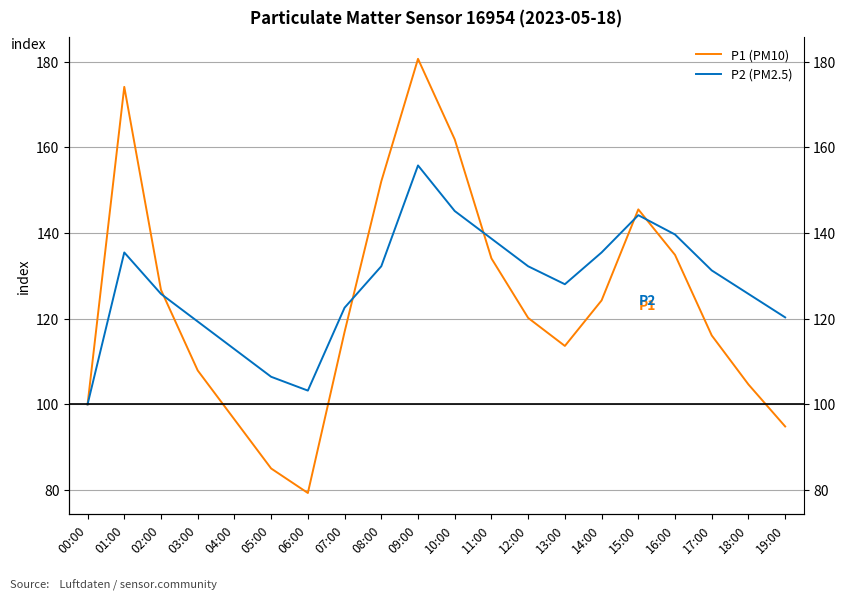

What position from the right is 09:00?

11